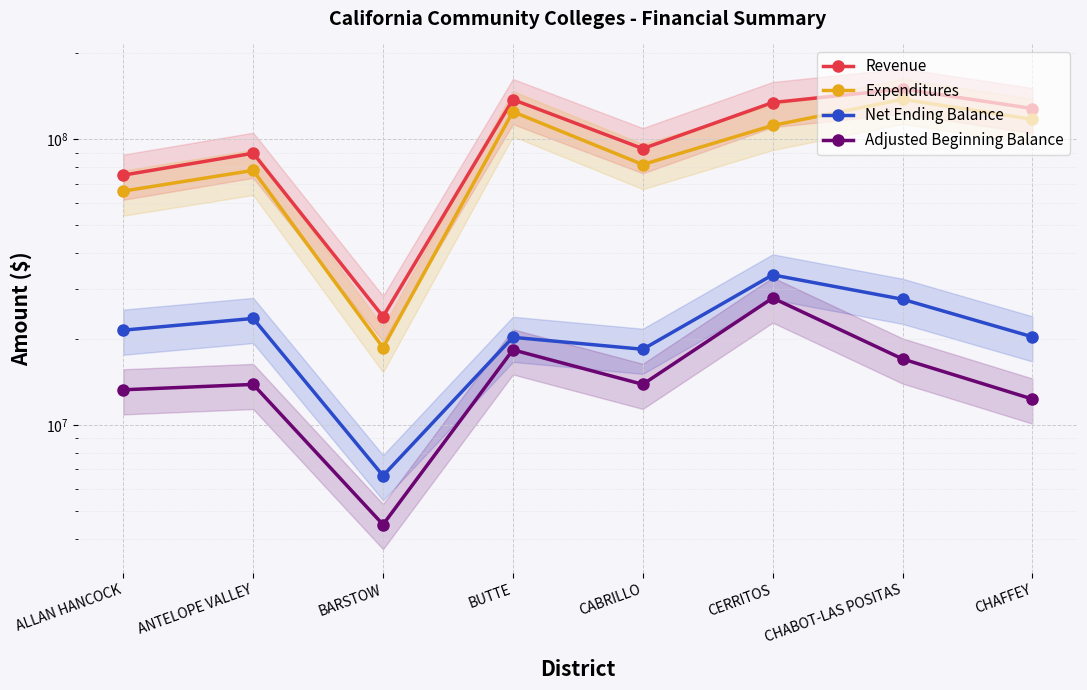

What is the sum of all Adjusted Beginning Balance values?

121190902